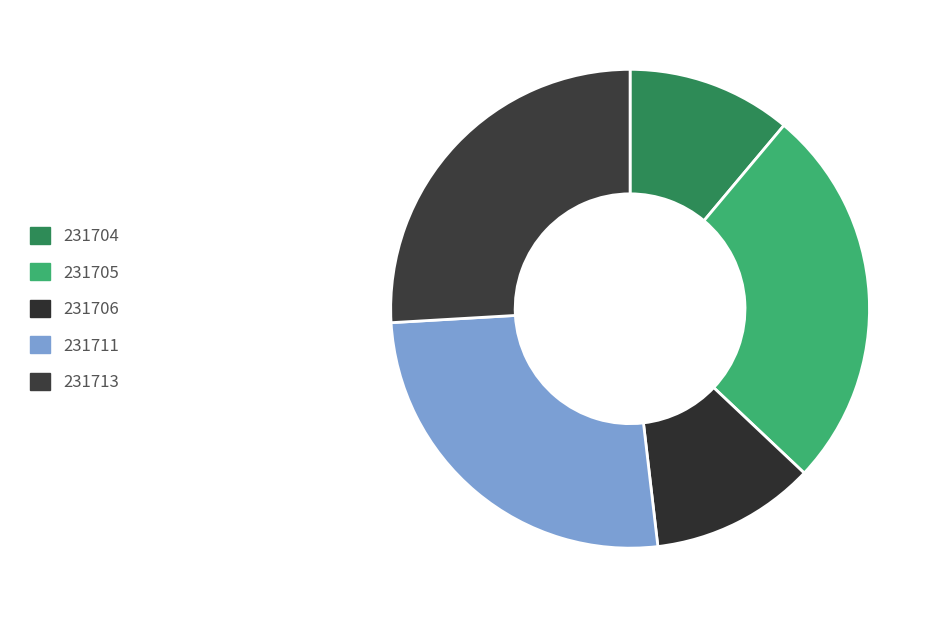

To the nearest percent, what portion does 231705 represent?

26%